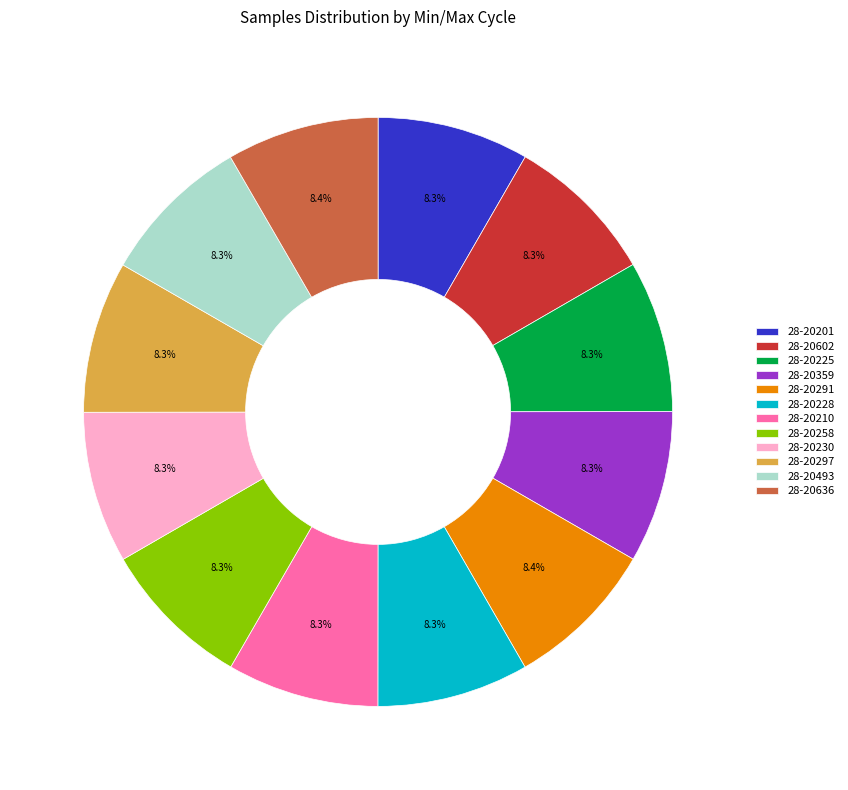

To the nearest percent, what percentage of the pie is 28-20602?

8%